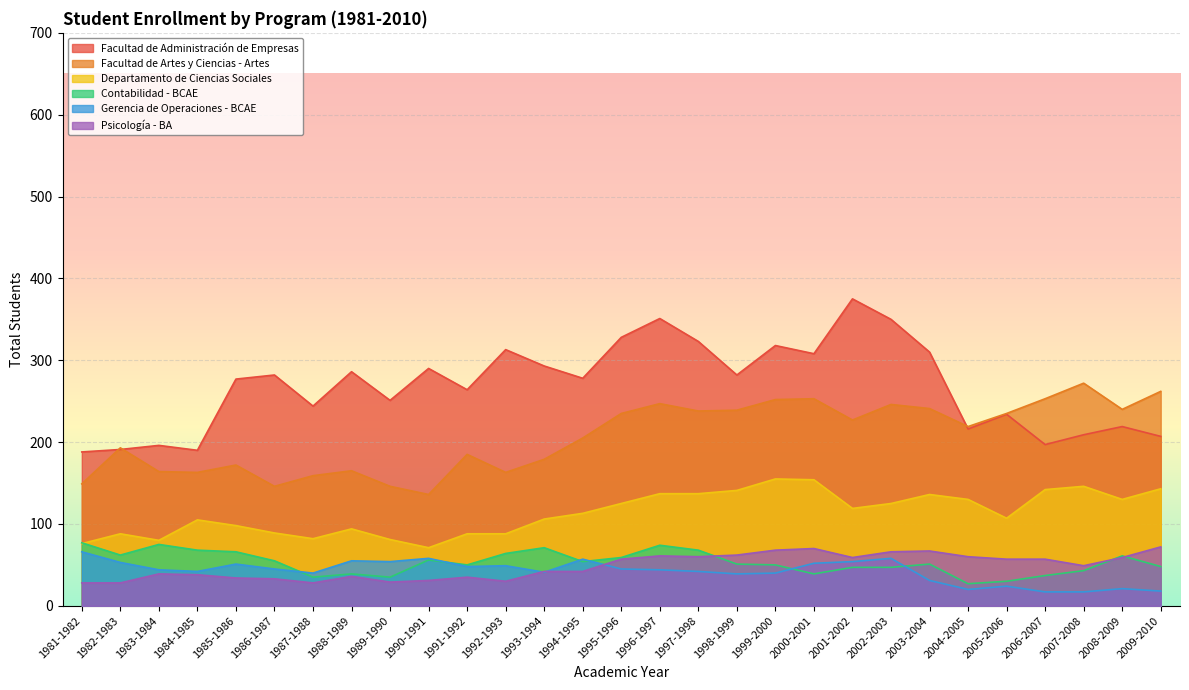

What is the sum of all Psicología - BA values?

1397